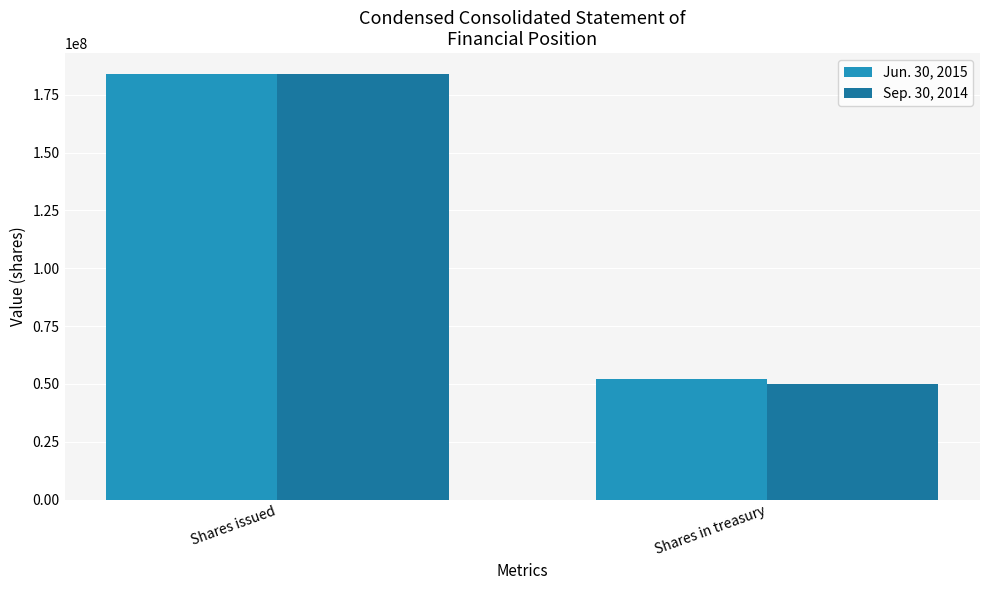

Is the value of Jun. 30, 2015 at Shares issued greater than the value of Sep. 30, 2014 at Shares in treasury?

Yes